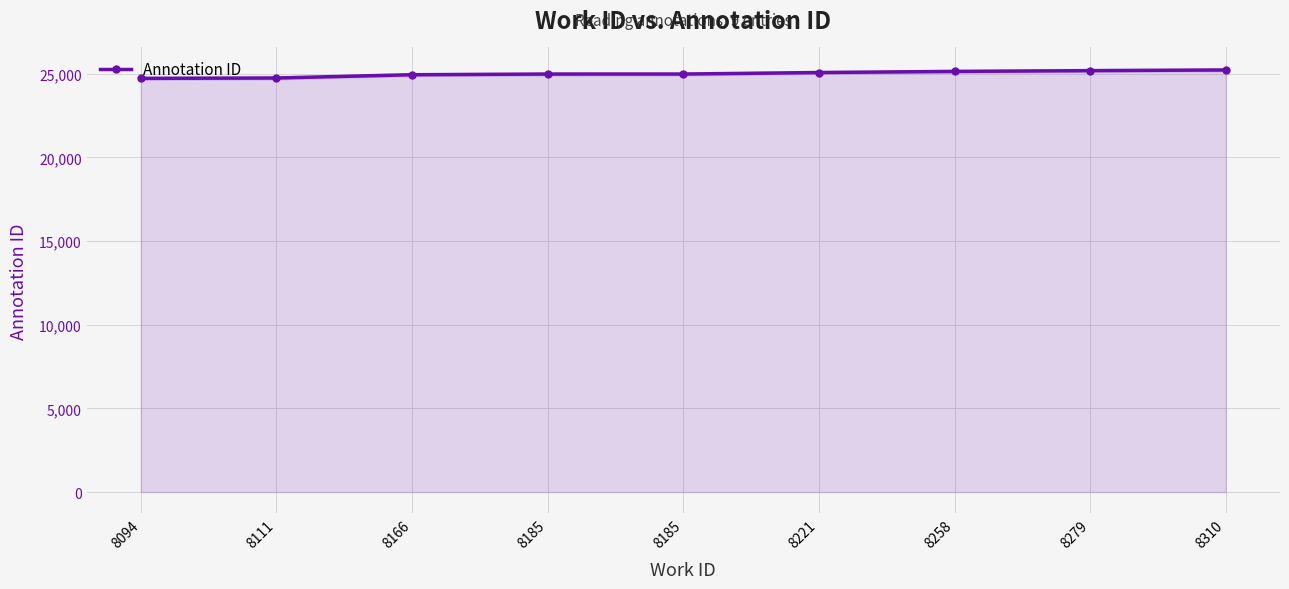

What is the approximate value at 8166?

24948